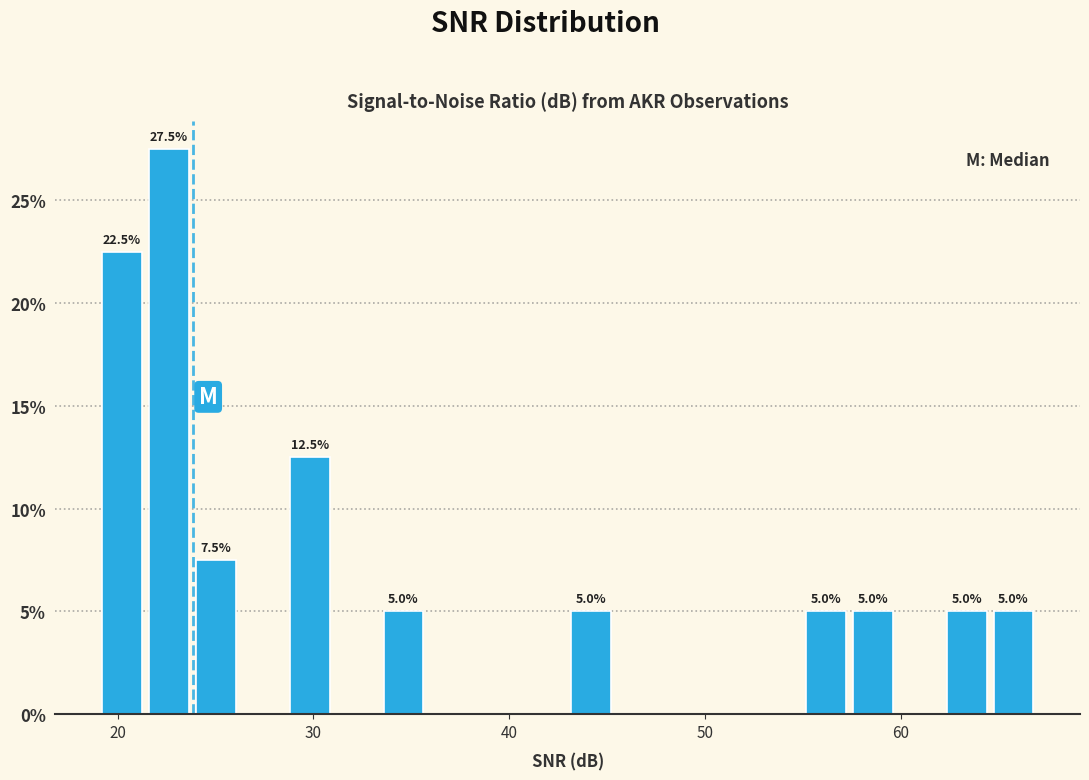

Around what value on the x-axis is the tallest bar? Give the approximate position of its centre, as read against the axis.

23